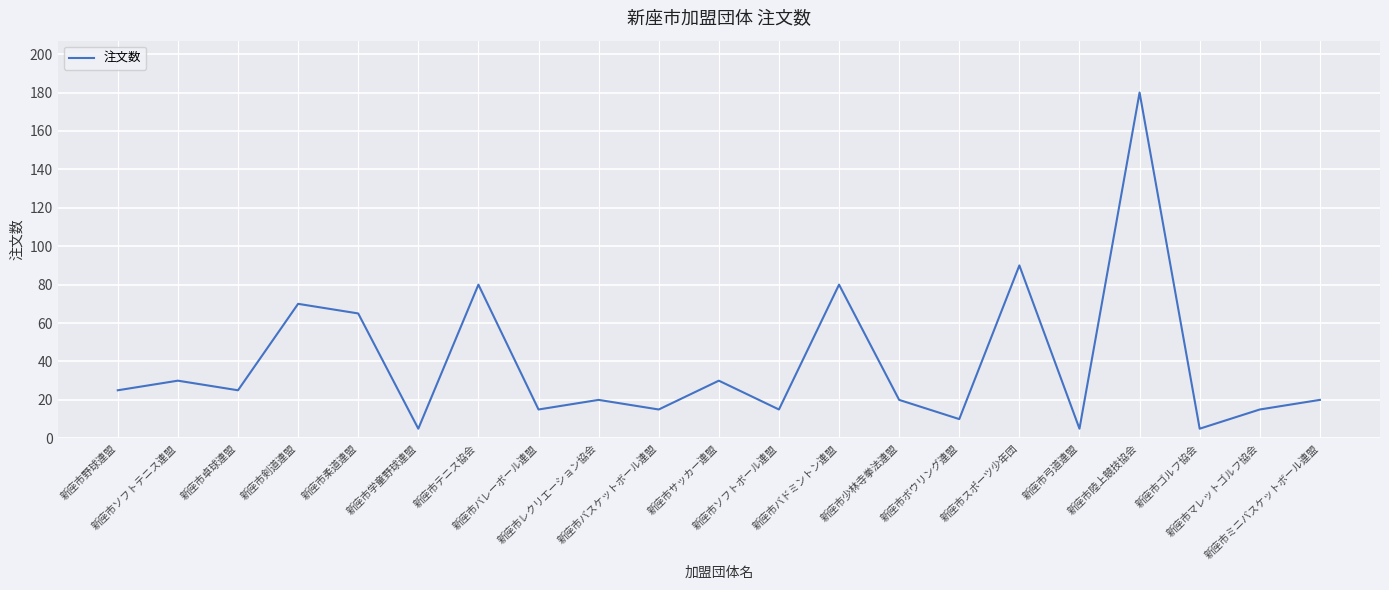

Approximately how many times larger is the value at 新座市ゴルフ協会 compared to 新座市マレットゴルフ協会?

0.3